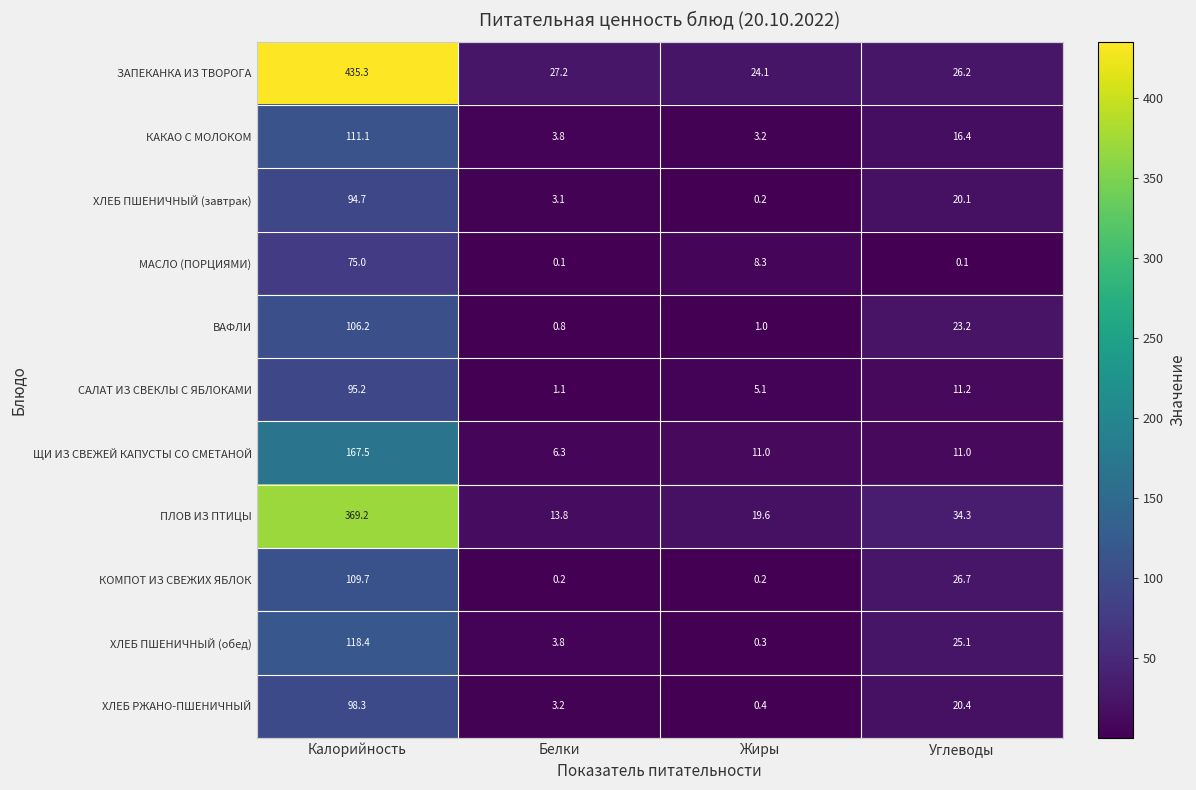

What is the greatest value displayed?

435.3